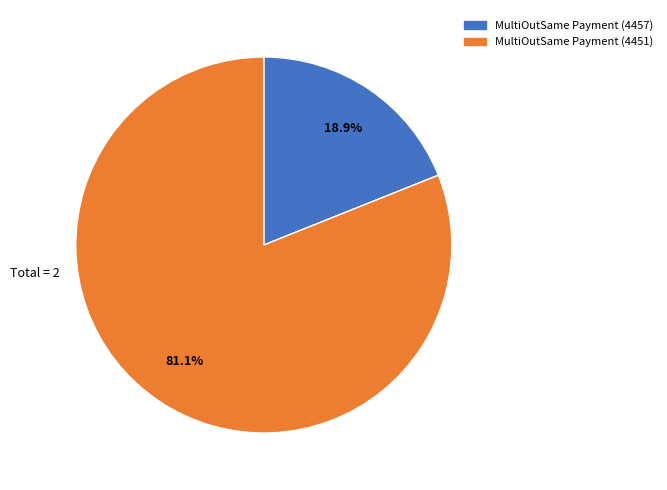

Rank the categories by value from highest to lowest.

MultiOutSame Payment (4451), MultiOutSame Payment (4457)